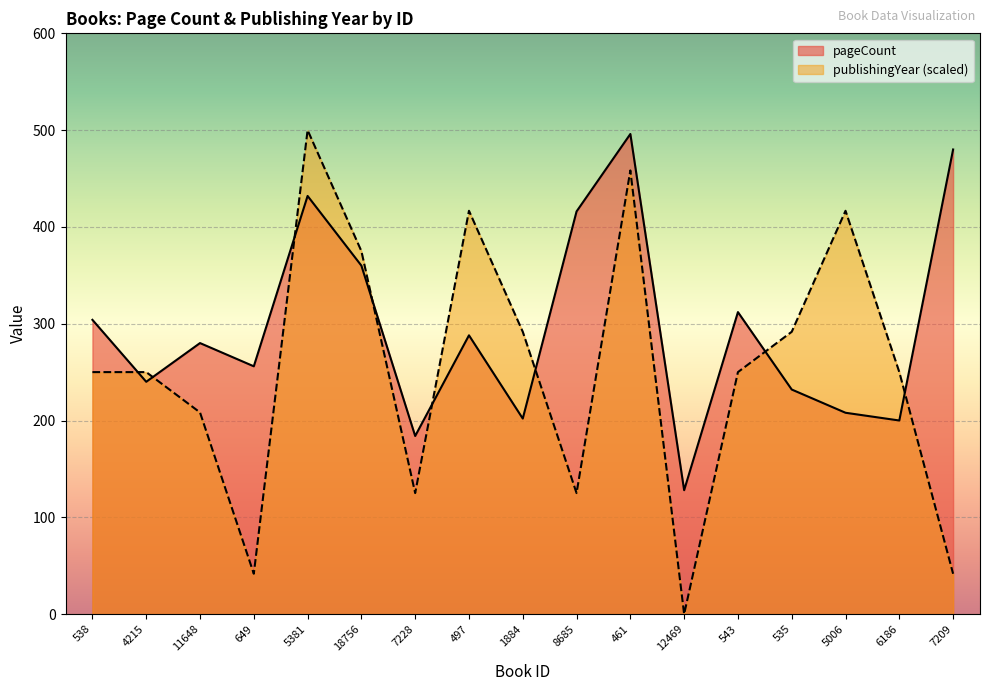

Where do pageCount and publishingYear first cross each other?

538 and 4215